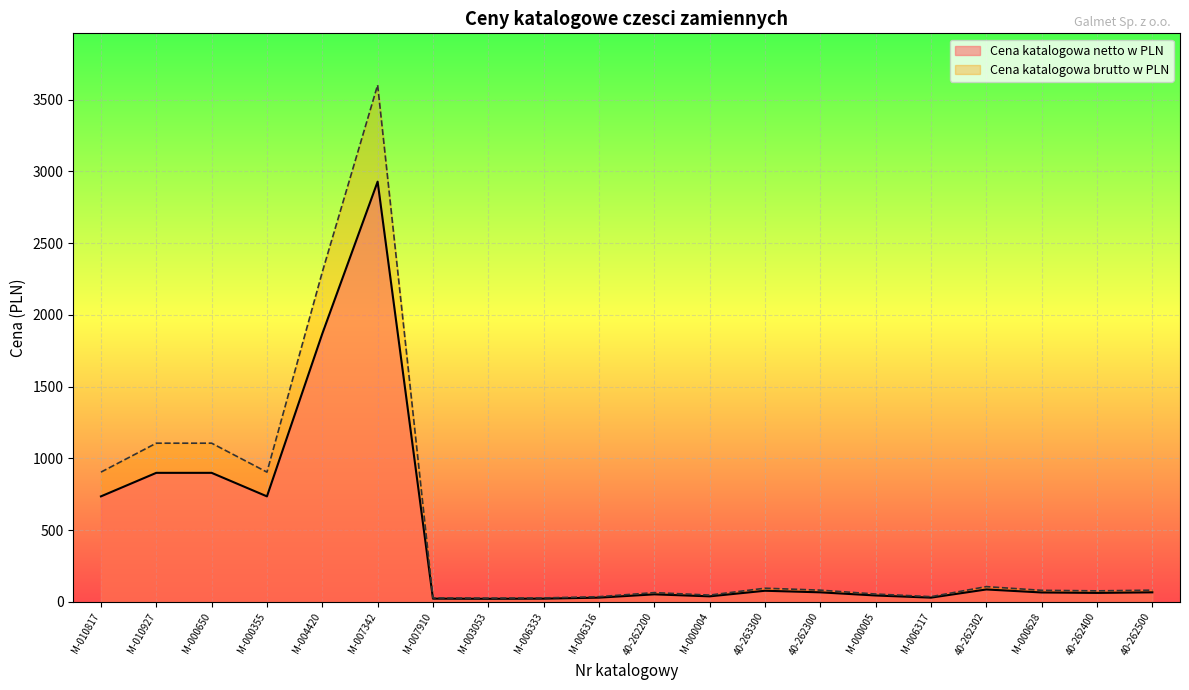

List the labels in order of Cena katalogowa netto w PLN value, smallest first.

M-003053, M-007910, M-006333, M-006316, M-006317, M-000004, M-000005, 40-262200, 40-262400, M-000628, 40-262300, 40-262500, 40-263300, 40-262302, M-010817, M-000355, M-010927, M-000650, M-004420, M-007342